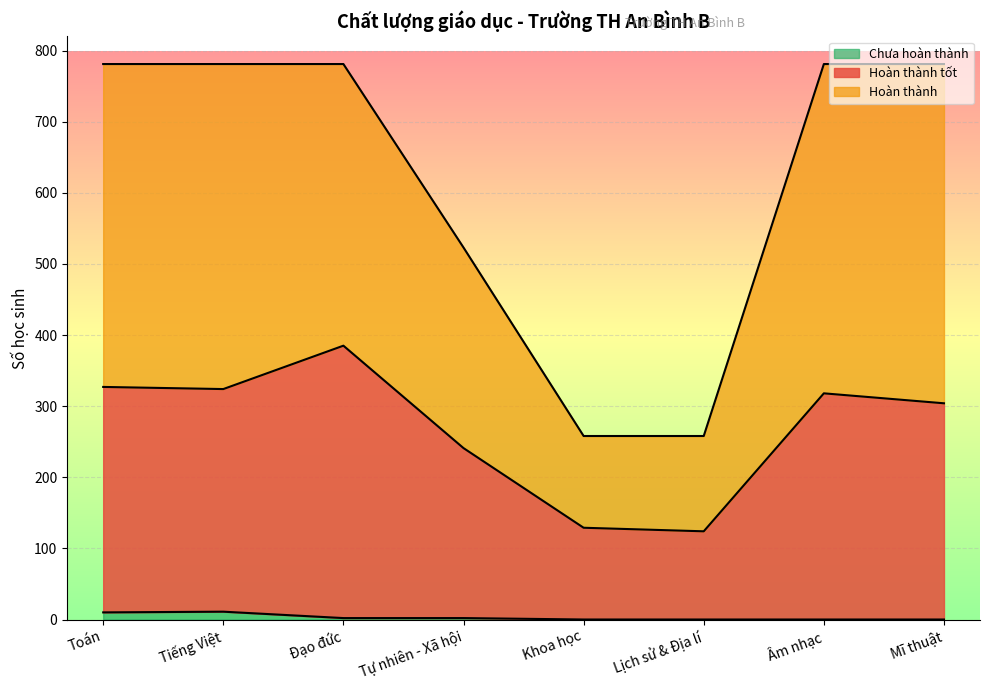

The Chưa hoàn thành series shows 2 at Toán. True or false?

False